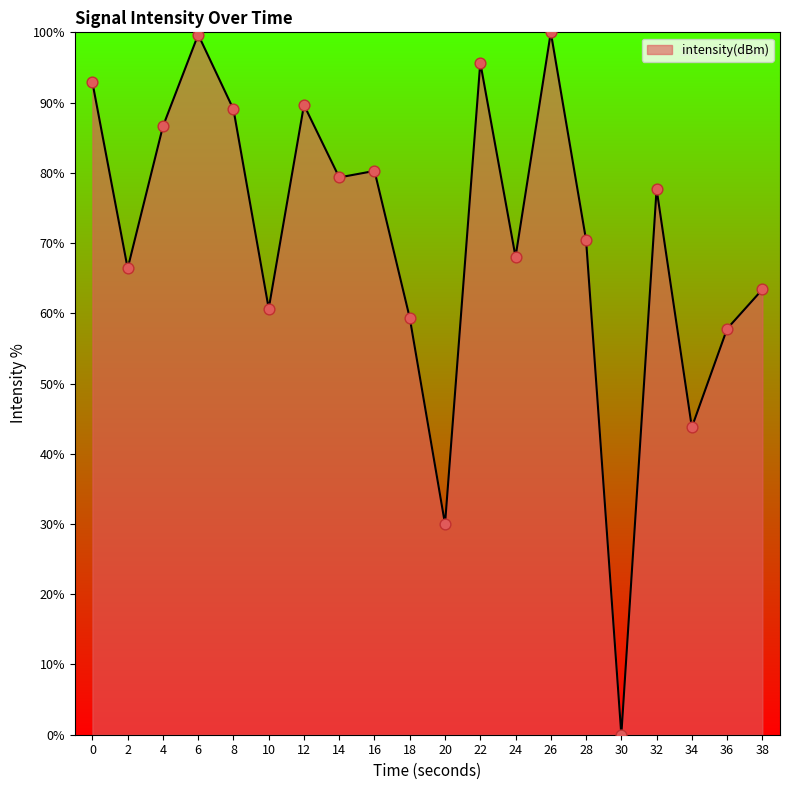

What is the change in value from 26 to 36?

-42.2